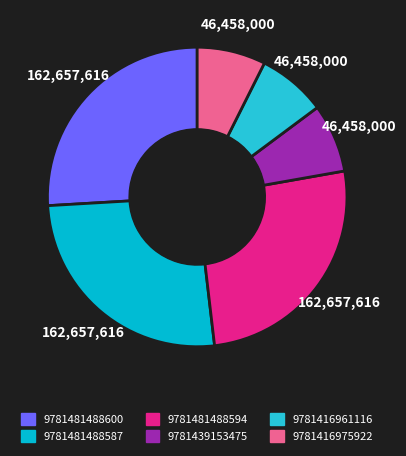

How many slices are in this pie chart?

6